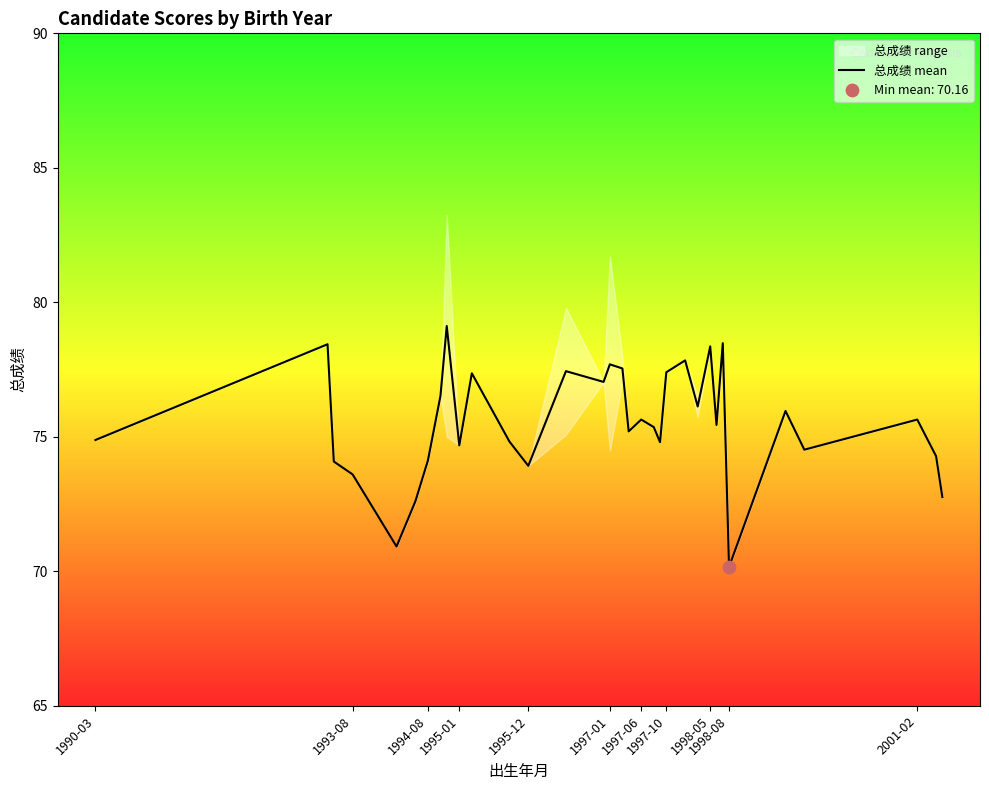

What is the lowest value of the 总成绩 mean series?

70.2